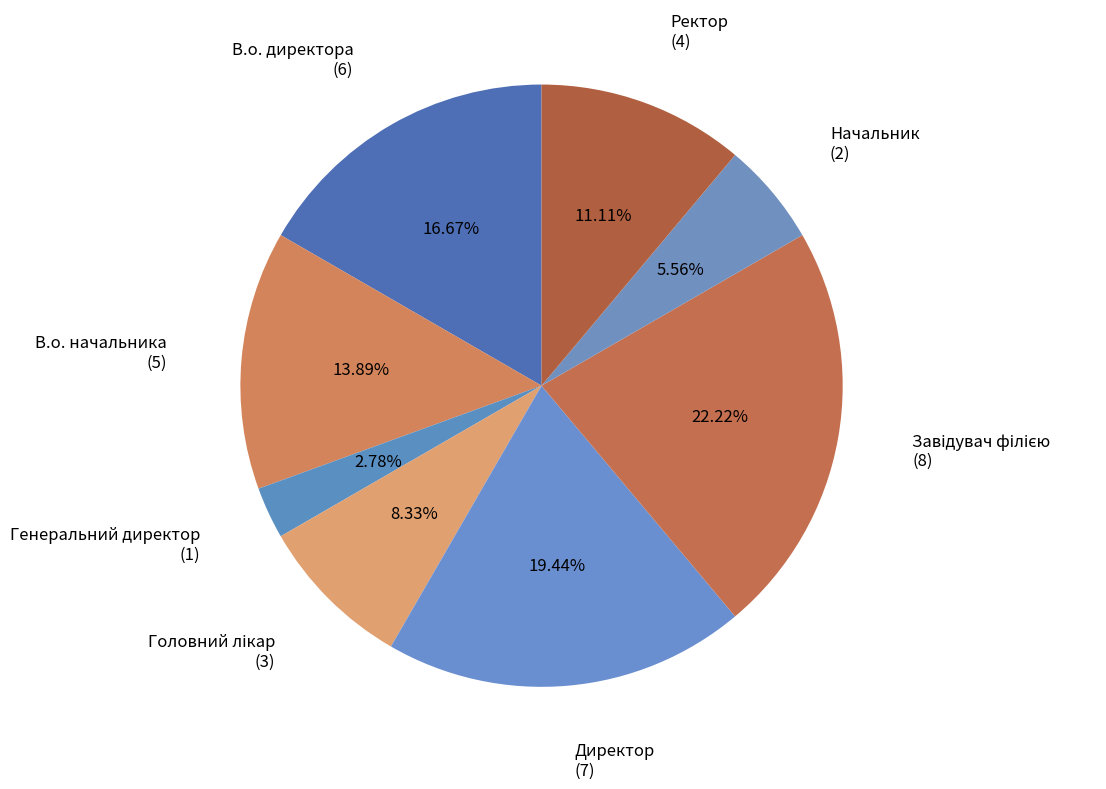

Rank the categories by value from lowest to highest.

Генеральний директор, Начальник, Головний лікар, Ректор, В.о. начальника, В.о. директора, Директор, Завідувач філією